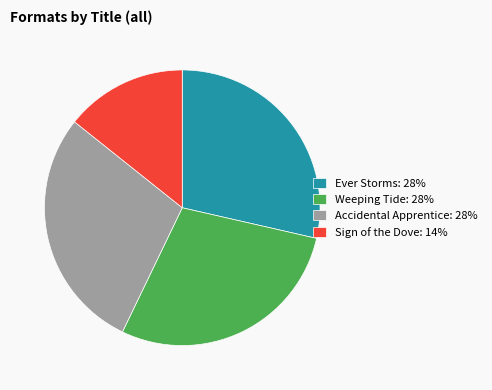

Approximately how many times larger is the value at Ever Storms compared to Sign of the Dove?

2.0